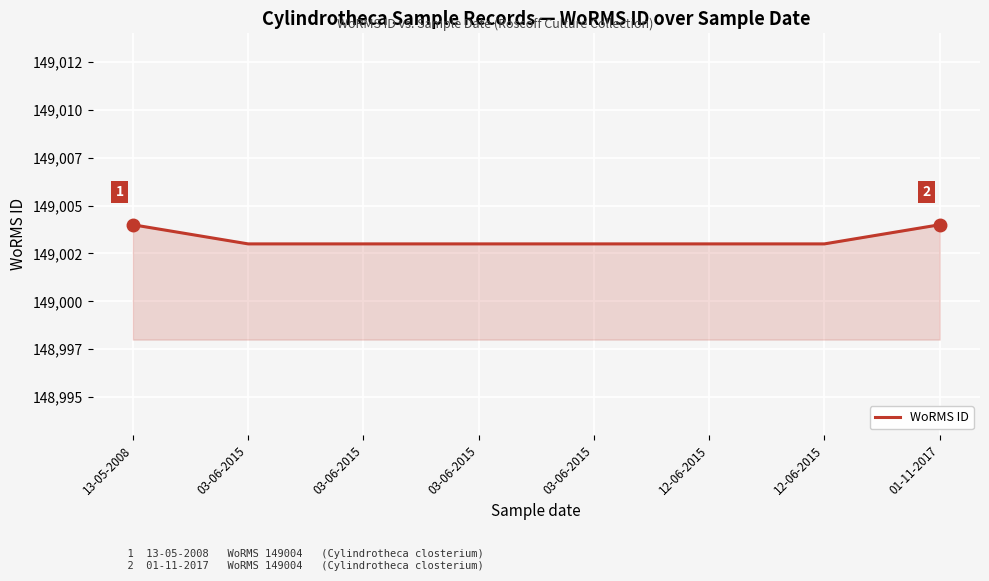

True or false: there are more than 1 points higher than both neighbors.

False